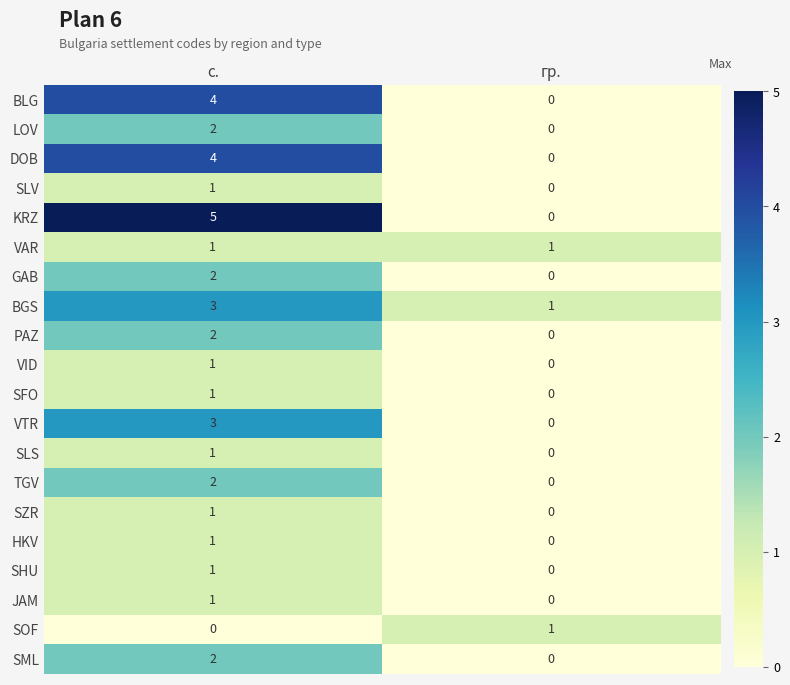

What is the sum of all DOB values?

4